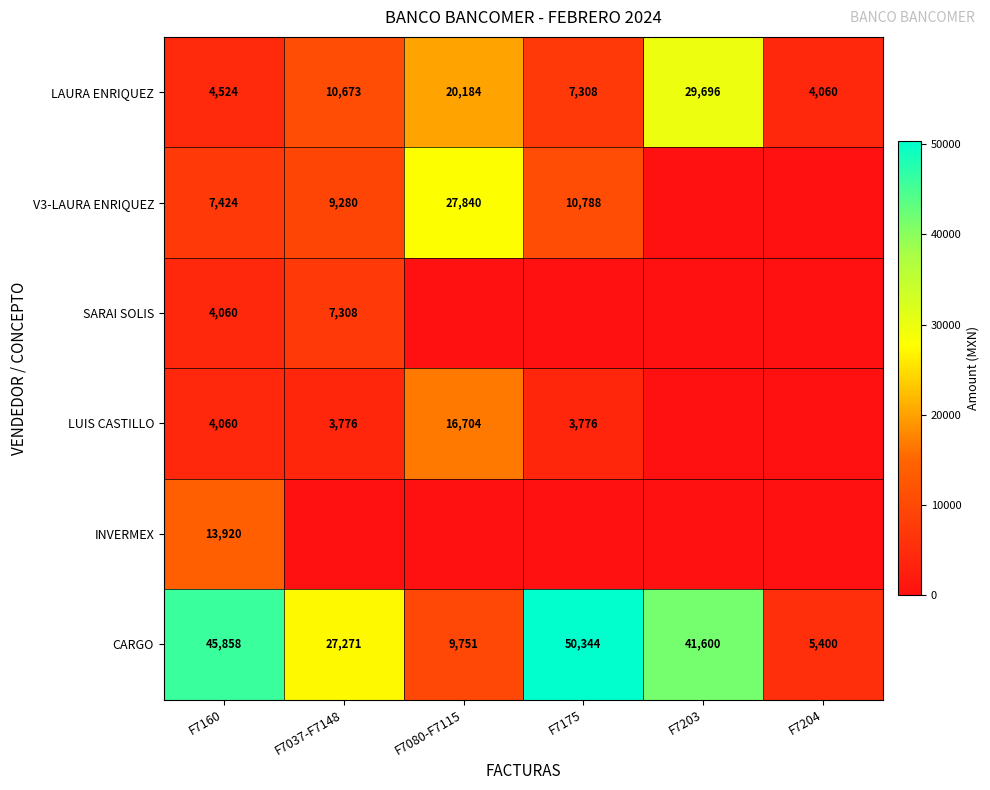

What is the difference between the maximum and second lowest values in the CARGO series?

40593